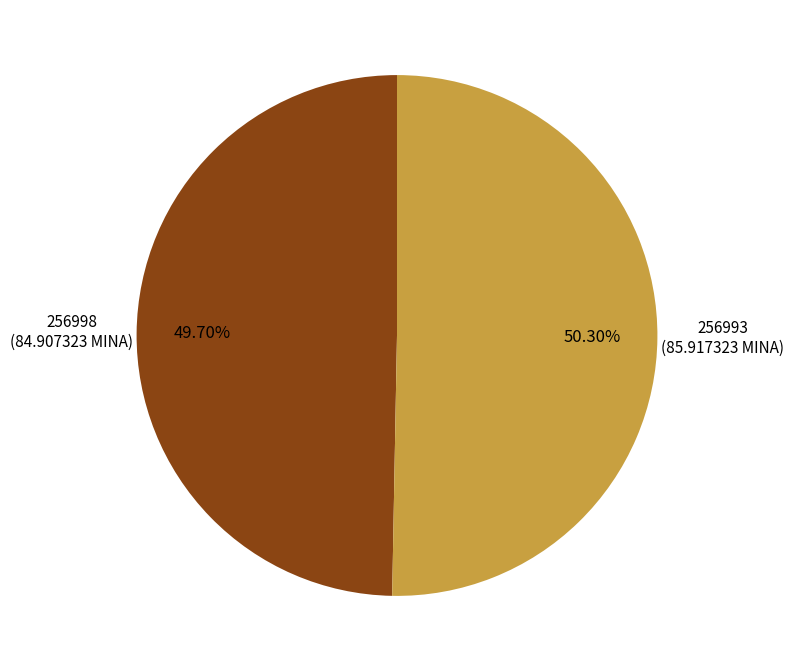

Approximately how many times larger is the value at 256993 compared to 256998?

1.0